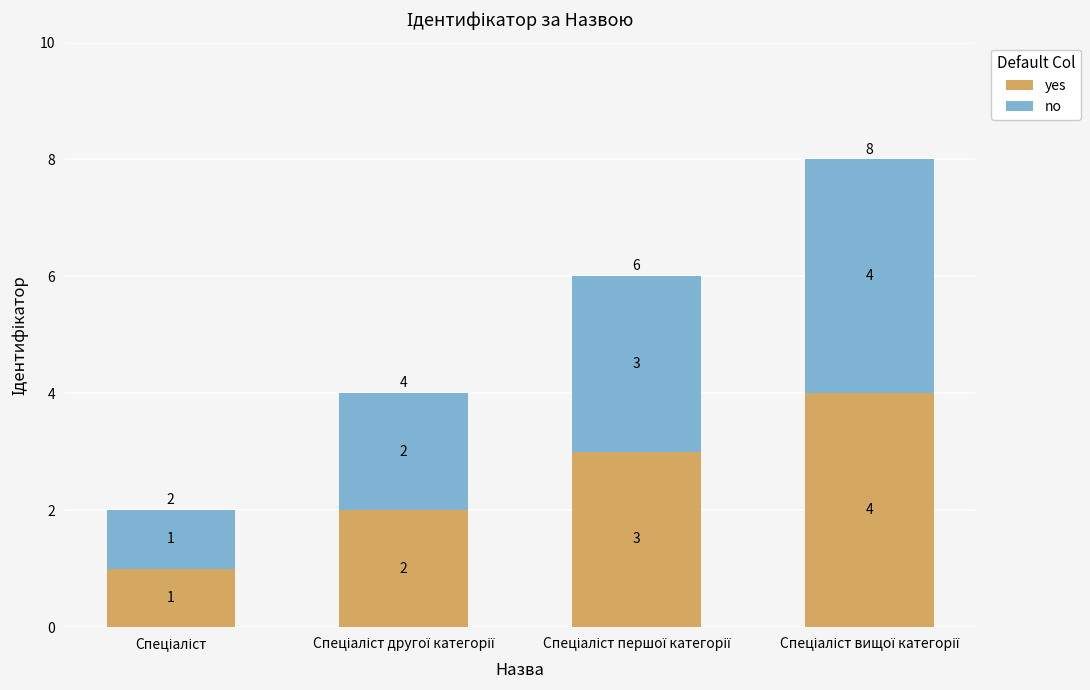

Does the chart contain any negative values?

No